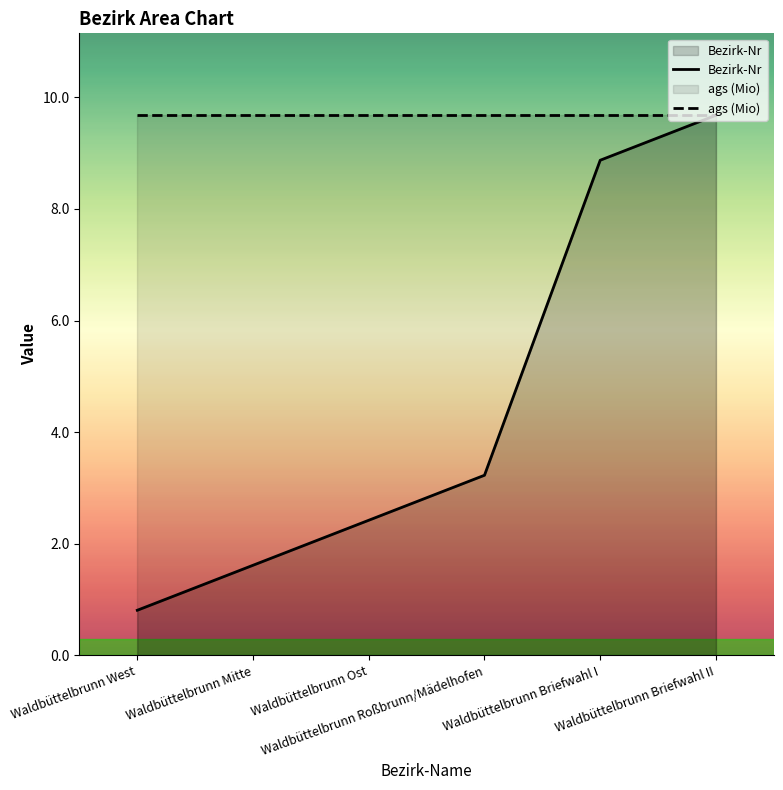

Reading right to left, extract all data points from this chart.

Bezirk-Nr: 9.7	8.9	3.2	2.4	1.6	0.8
ags (Mio): 9.7	9.7	9.7	9.7	9.7	9.7